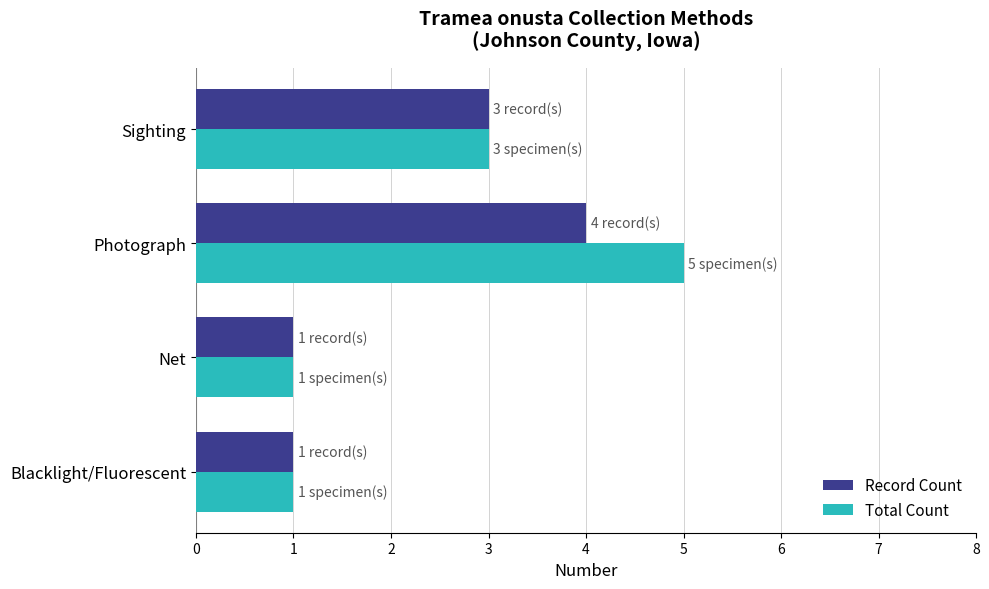

Is it true that Record Count equals 0 at Blacklight/Fluorescent?

False